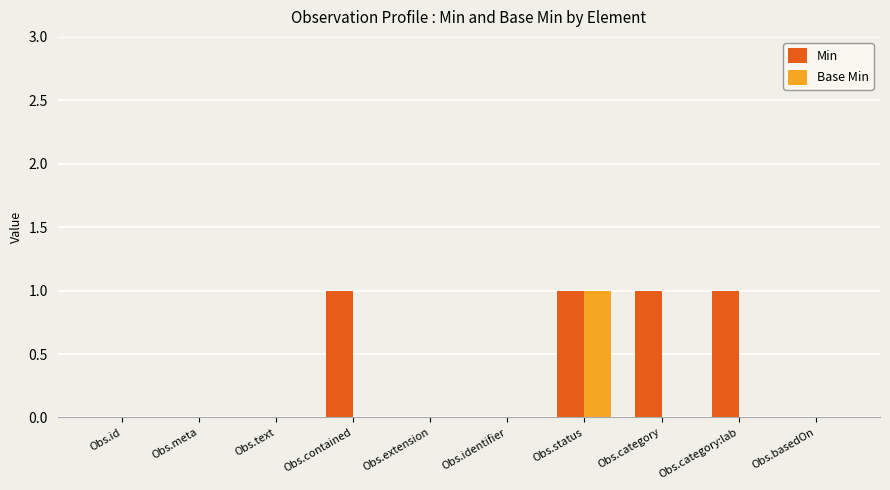

Reading left to right, transcribe all the data shown in this chart.

Min: 0	0	0	1	0	0	1	1	1	0
Base Min: 0	0	0	0	0	0	1	0	0	0